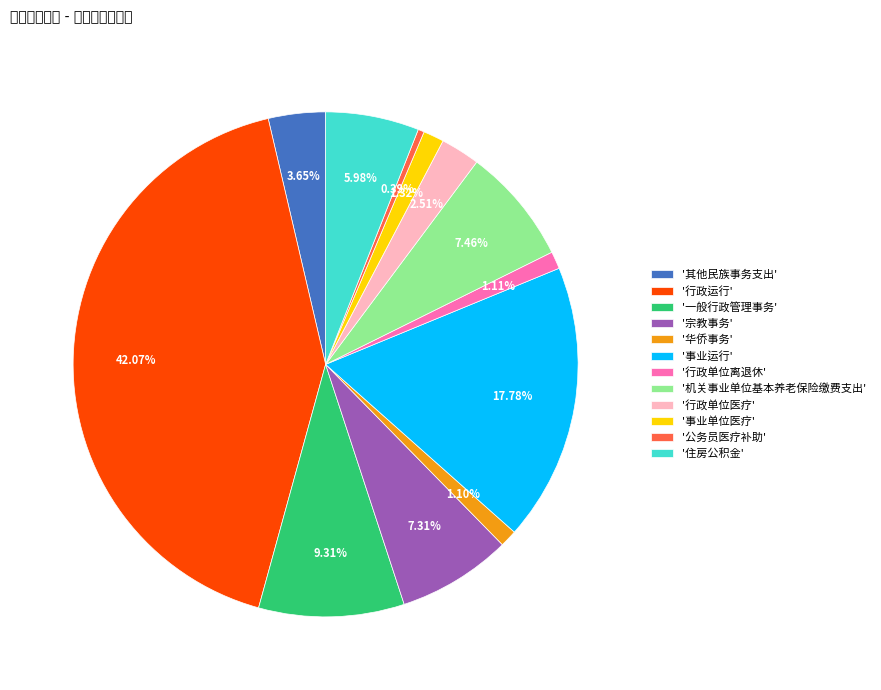

Which slice is the largest?

'行政运行'